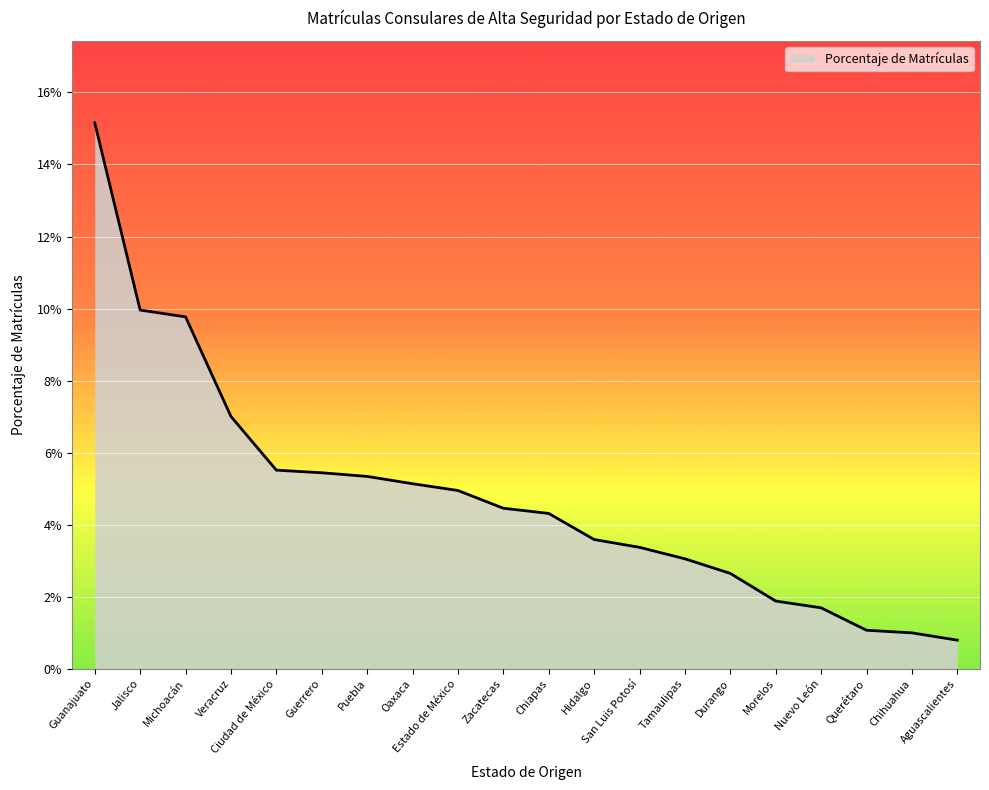

Rank the categories by value from highest to lowest.

Guanajuato, Jalisco, Michoacán, Veracruz, Ciudad de México, Guerrero, Puebla, Oaxaca, Estado de México, Zacatecas, Chiapas, Hidalgo, San Luis Potosí, Tamaulipas, Durango, Morelos, Nuevo León, Querétaro, Chihuahua, Aguascalientes